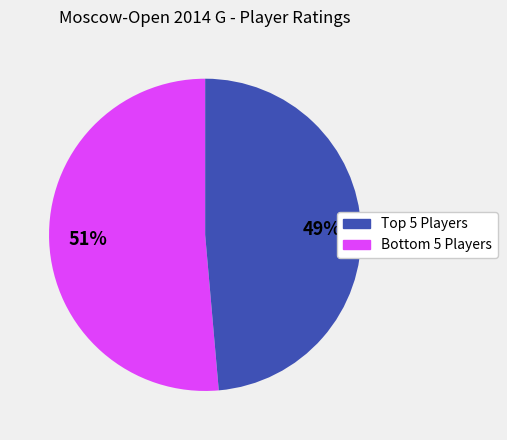

To the nearest percent, what is the average slice percentage?

50%